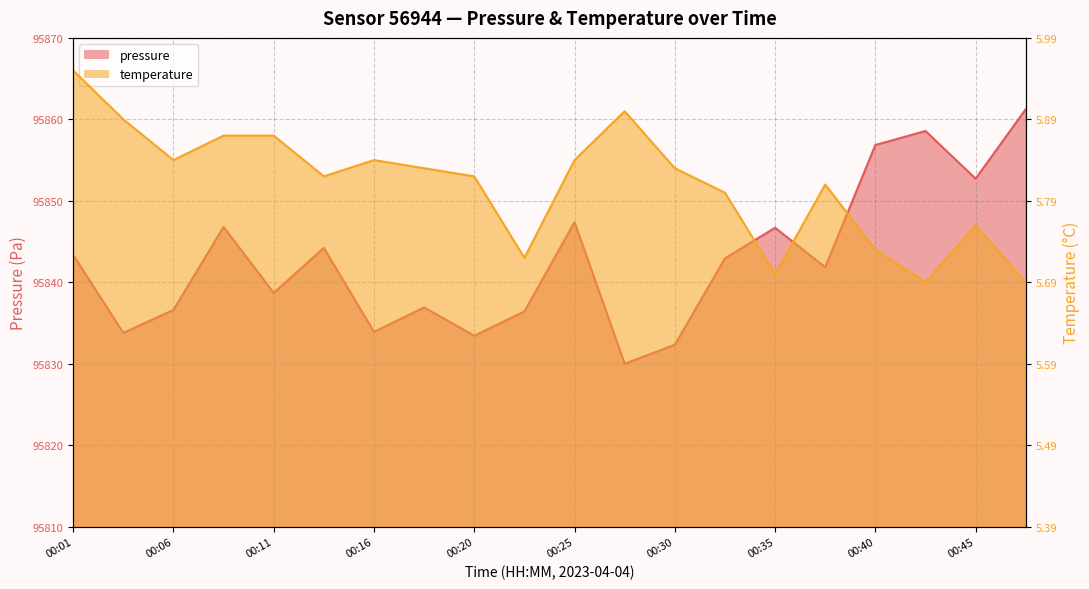

What are all the series names shown in the legend?

pressure, temperature